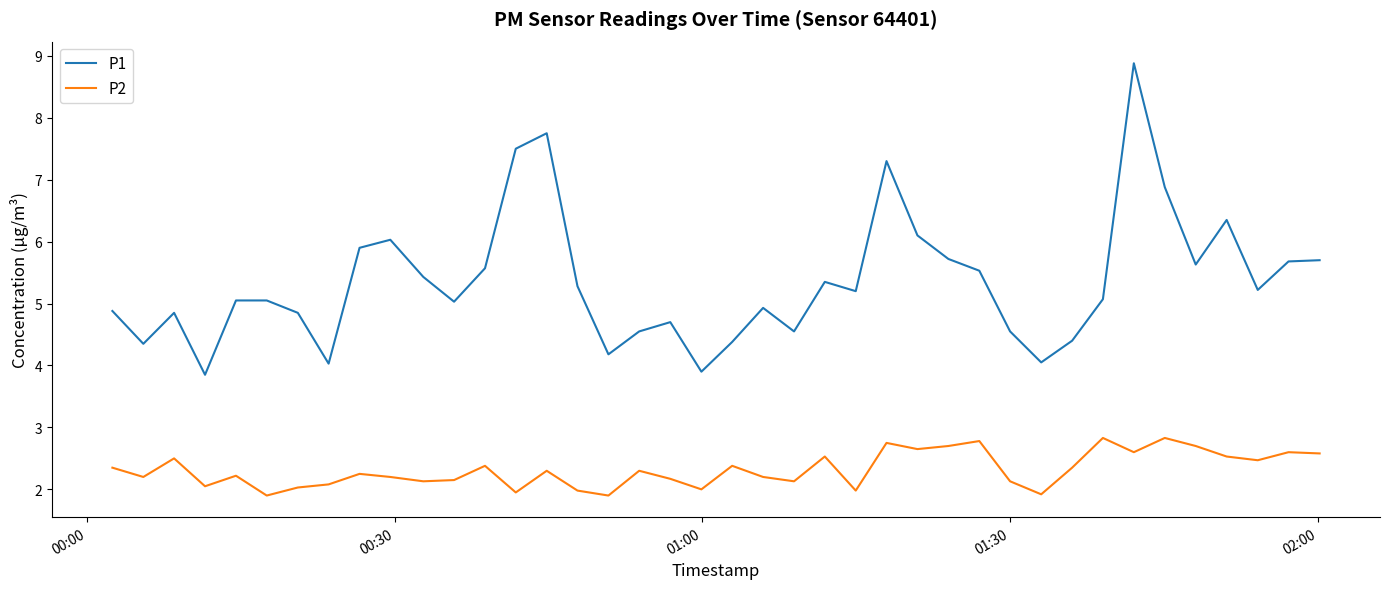

List the series in order of their peak value, lowest first.

P2, P1